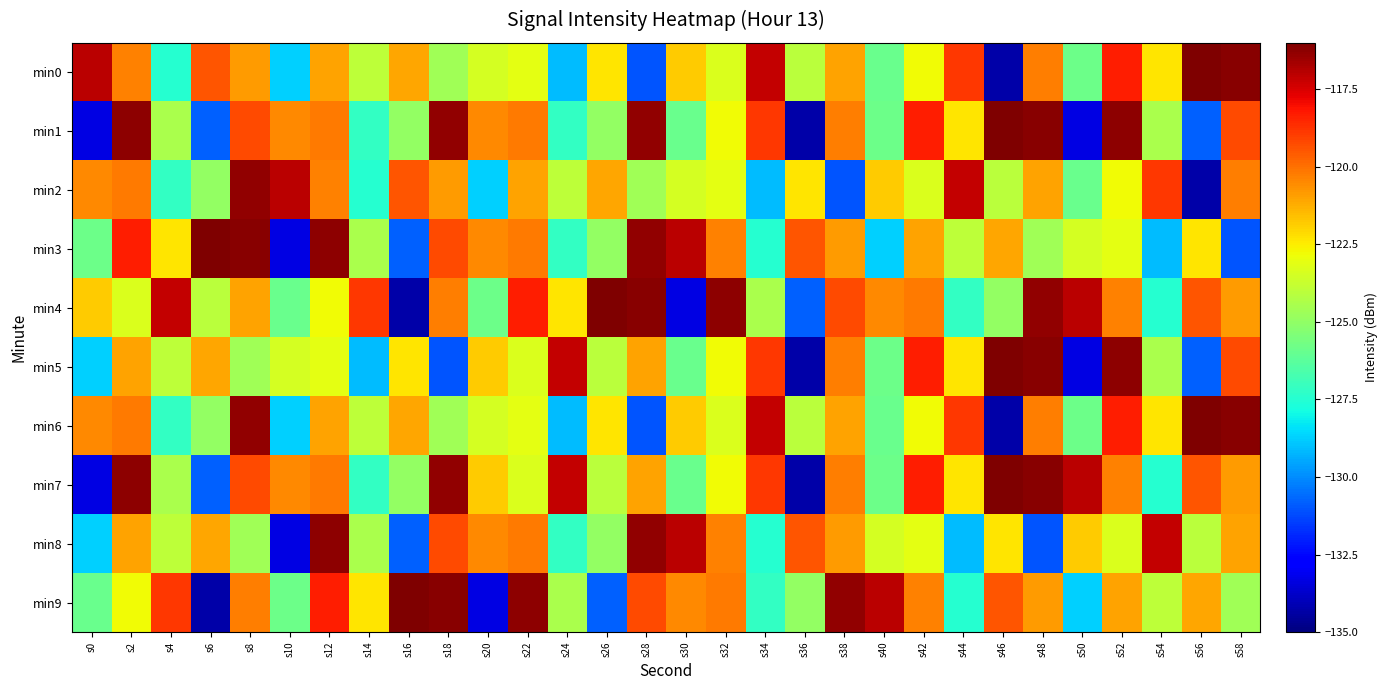

List the series in order of their peak value, highest first.

min0, min1, min3, min4, min5, min6, min7, min9, min8, min2